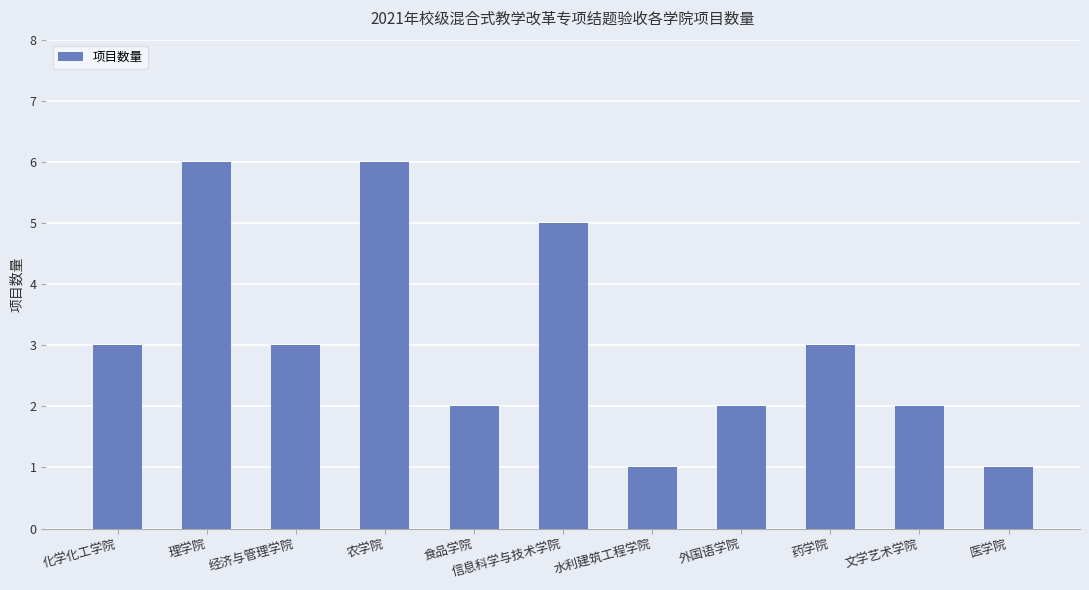

What is the greatest value displayed?

6